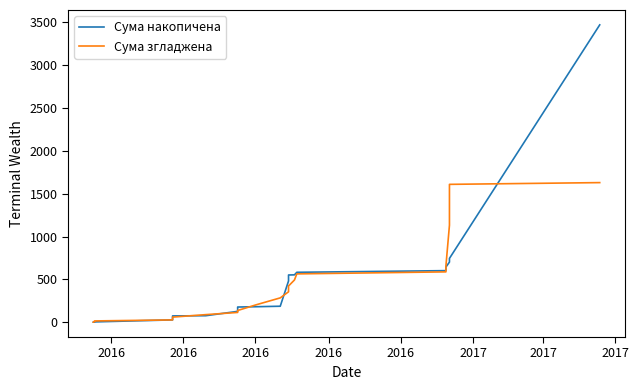

How many values in the Сума накопичена series are below 186?

12